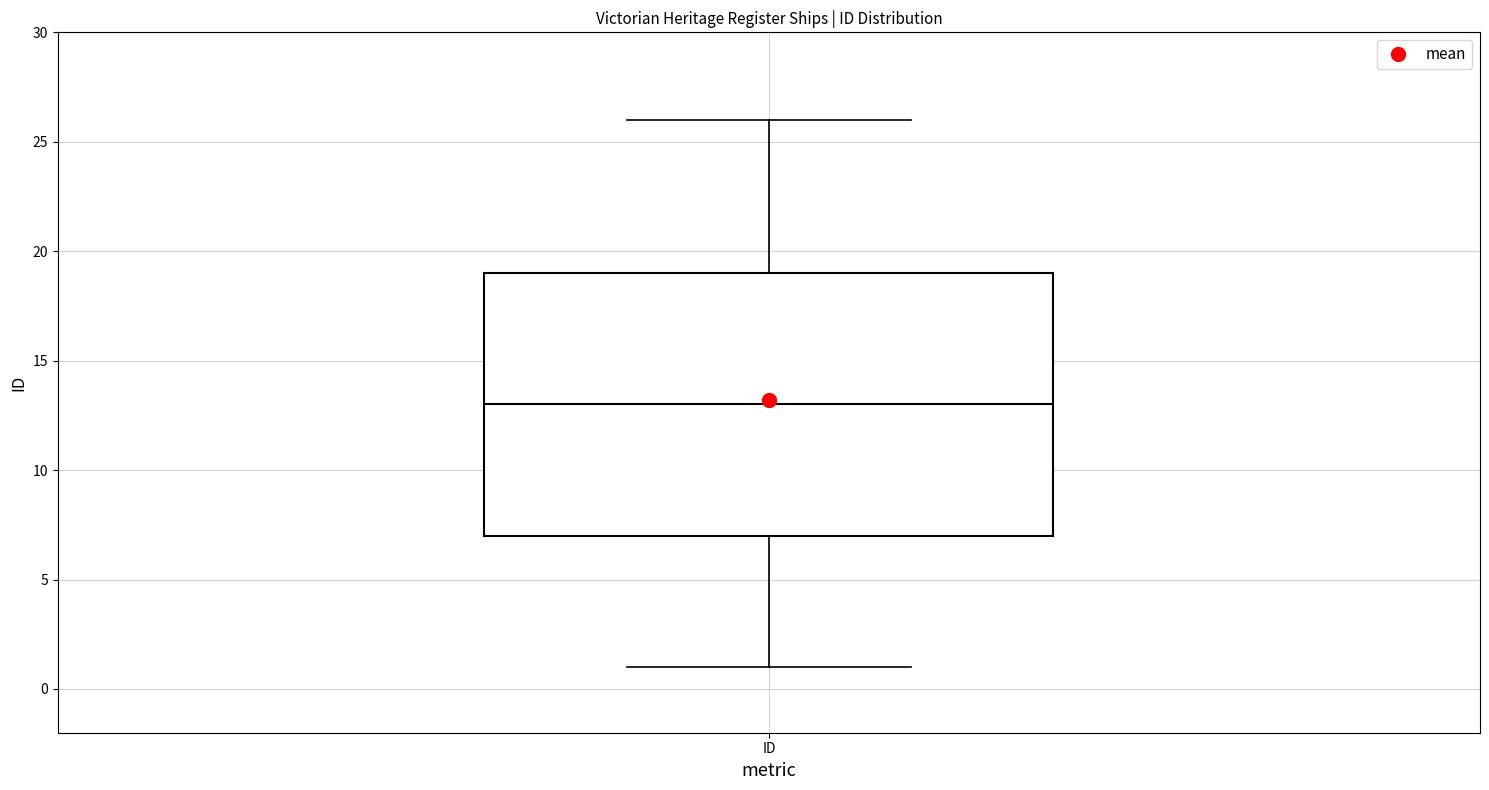

Read this box plot against the y-axis: the position of the median line, the range covered by the box, and the ends of both whiskers. The values are not printed on the chart, so give them approximately, as read against the axis.

median 13, box 7 to 19, whiskers 1 to 26